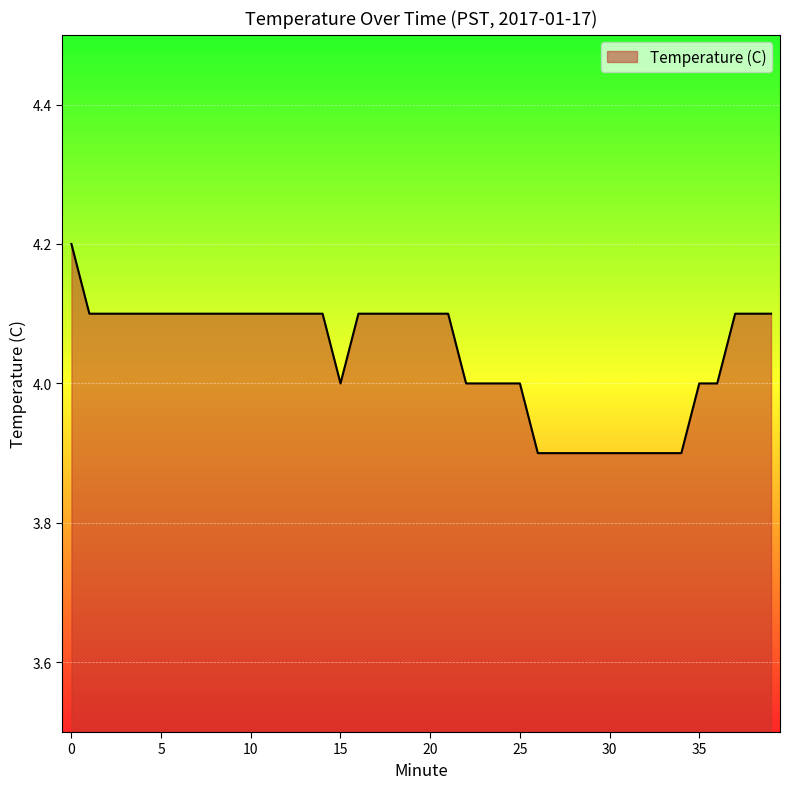

What is the difference between the maximum and minimum values?

0.3